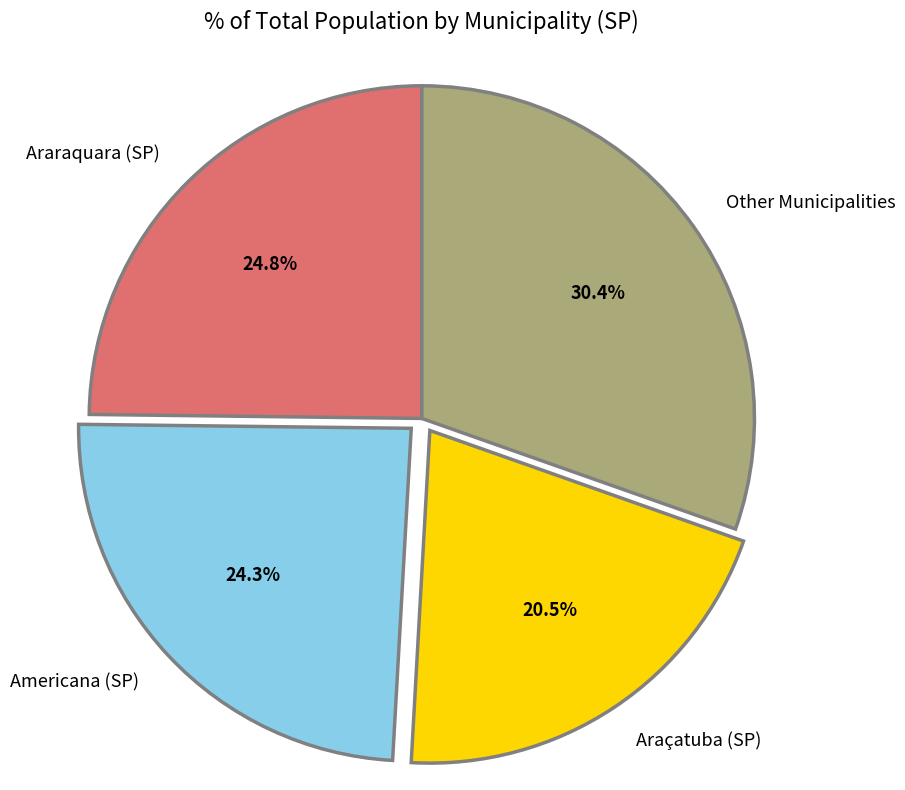

Which has a higher value, Araçatuba (SP) or Araraquara (SP)?

Araraquara (SP)